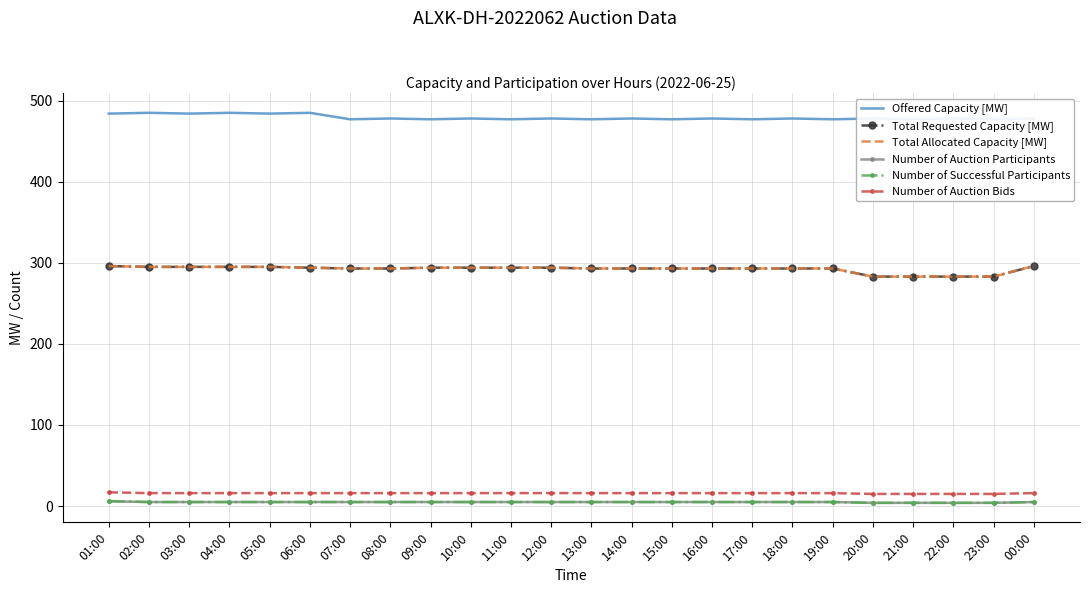

Which series has the largest range (max minus min)?

Total Requested Capacity [MW]